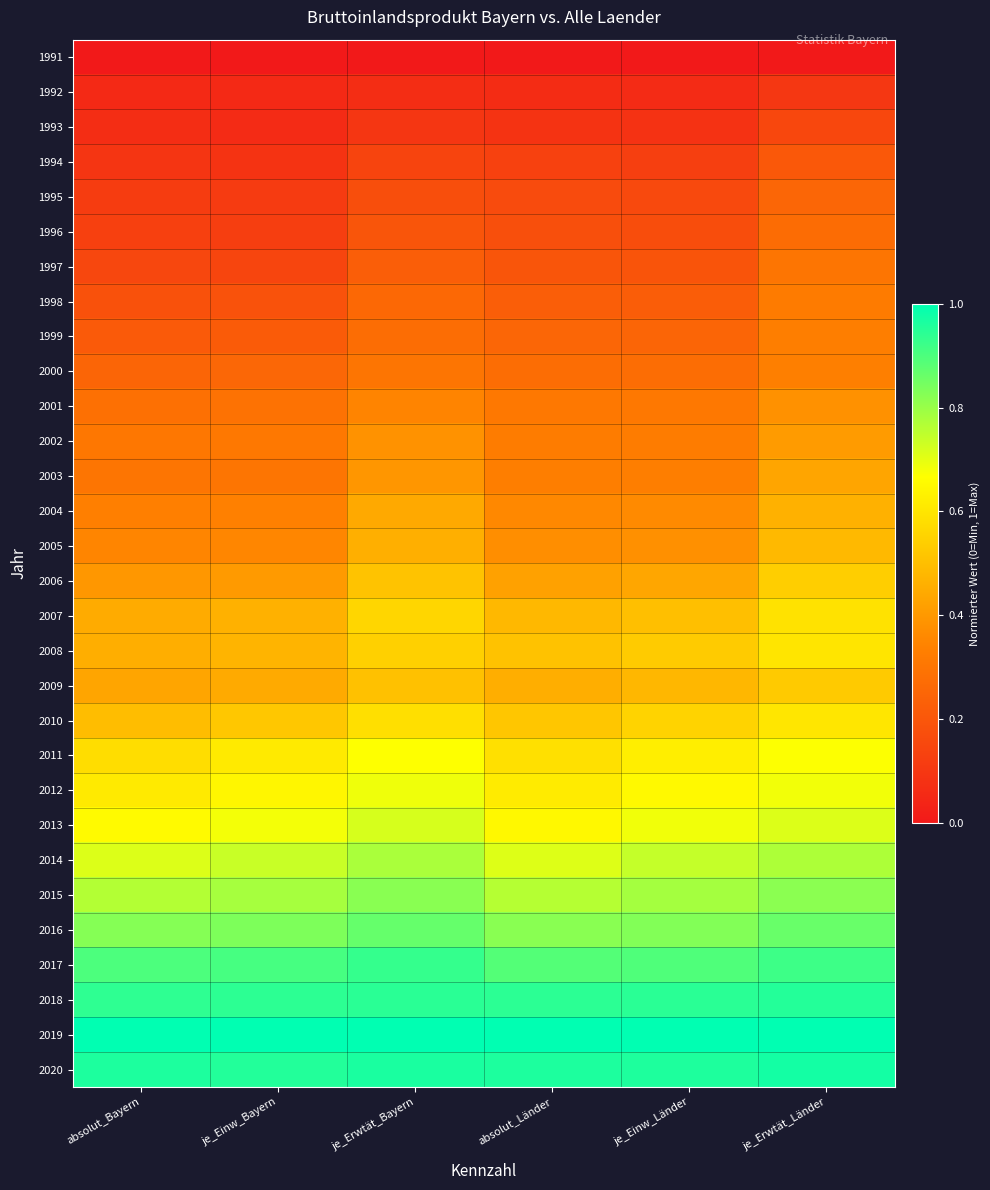

Reading left to right, what are all the values shown in this chart?

1991: absolut_Bayern=0.0	je_Einw_Bayern=0.0	je_Erwtät_Bayern=0.0	absolut_Länder=0.0	je_Einw_Länder=0.0	je_Erwtät_Länder=0.0
1992: absolut_Bayern=0.1	je_Einw_Bayern=0.1	je_Erwtät_Bayern=0.1	absolut_Länder=0.1	je_Einw_Länder=0.1	je_Erwtät_Länder=0.1
1993: absolut_Bayern=0.1	je_Einw_Bayern=0.1	je_Erwtät_Bayern=0.1	absolut_Länder=0.1	je_Einw_Länder=0.1	je_Erwtät_Länder=0.2
1994: absolut_Bayern=0.1	je_Einw_Bayern=0.1	je_Erwtät_Bayern=0.1	absolut_Länder=0.1	je_Einw_Länder=0.1	je_Erwtät_Länder=0.2
1995: absolut_Bayern=0.1	je_Einw_Bayern=0.1	je_Erwtät_Bayern=0.2	absolut_Länder=0.2	je_Einw_Länder=0.2	je_Erwtät_Länder=0.3
1996: absolut_Bayern=0.1	je_Einw_Bayern=0.1	je_Erwtät_Bayern=0.2	absolut_Länder=0.2	je_Einw_Länder=0.2	je_Erwtät_Länder=0.3
1997: absolut_Bayern=0.1	je_Einw_Bayern=0.1	je_Erwtät_Bayern=0.2	absolut_Länder=0.2	je_Einw_Länder=0.2	je_Erwtät_Länder=0.3
1998: absolut_Bayern=0.2	je_Einw_Bayern=0.2	je_Erwtät_Bayern=0.3	absolut_Länder=0.2	je_Einw_Länder=0.2	je_Erwtät_Länder=0.3
1999: absolut_Bayern=0.2	je_Einw_Bayern=0.2	je_Erwtät_Bayern=0.3	absolut_Länder=0.3	je_Einw_Länder=0.2	je_Erwtät_Länder=0.3
2000: absolut_Bayern=0.2	je_Einw_Bayern=0.3	je_Erwtät_Bayern=0.3	absolut_Länder=0.3	je_Einw_Länder=0.3	je_Erwtät_Länder=0.3
2001: absolut_Bayern=0.3	je_Einw_Bayern=0.3	je_Erwtät_Bayern=0.3	absolut_Länder=0.3	je_Einw_Länder=0.3	je_Erwtät_Länder=0.4
2002: absolut_Bayern=0.3	je_Einw_Bayern=0.3	je_Erwtät_Bayern=0.4	absolut_Länder=0.3	je_Einw_Länder=0.3	je_Erwtät_Länder=0.4
2003: absolut_Bayern=0.3	je_Einw_Bayern=0.3	je_Erwtät_Bayern=0.4	absolut_Länder=0.3	je_Einw_Länder=0.3	je_Erwtät_Länder=0.4
2004: absolut_Bayern=0.3	je_Einw_Bayern=0.3	je_Erwtät_Bayern=0.4	absolut_Länder=0.4	je_Einw_Länder=0.4	je_Erwtät_Länder=0.5
2005: absolut_Bayern=0.3	je_Einw_Bayern=0.4	je_Erwtät_Bayern=0.5	absolut_Länder=0.4	je_Einw_Länder=0.4	je_Erwtät_Länder=0.5
2006: absolut_Bayern=0.4	je_Einw_Bayern=0.4	je_Erwtät_Bayern=0.5	absolut_Länder=0.4	je_Einw_Länder=0.4	je_Erwtät_Länder=0.5
2007: absolut_Bayern=0.4	je_Einw_Bayern=0.5	je_Erwtät_Bayern=0.6	absolut_Länder=0.5	je_Einw_Länder=0.5	je_Erwtät_Länder=0.6
2008: absolut_Bayern=0.5	je_Einw_Bayern=0.5	je_Erwtät_Bayern=0.5	absolut_Länder=0.5	je_Einw_Länder=0.5	je_Erwtät_Länder=0.6
2009: absolut_Bayern=0.4	je_Einw_Bayern=0.4	je_Erwtät_Bayern=0.5	absolut_Länder=0.5	je_Einw_Länder=0.5	je_Erwtät_Länder=0.5
2010: absolut_Bayern=0.5	je_Einw_Bayern=0.5	je_Erwtät_Bayern=0.6	absolut_Länder=0.5	je_Einw_Länder=0.6	je_Erwtät_Länder=0.6
2011: absolut_Bayern=0.6	je_Einw_Bayern=0.6	je_Erwtät_Bayern=0.7	absolut_Länder=0.6	je_Einw_Länder=0.6	je_Erwtät_Länder=0.7
2012: absolut_Bayern=0.6	je_Einw_Bayern=0.6	je_Erwtät_Bayern=0.7	absolut_Länder=0.6	je_Einw_Länder=0.7	je_Erwtät_Länder=0.7
2013: absolut_Bayern=0.7	je_Einw_Bayern=0.7	je_Erwtät_Bayern=0.7	absolut_Länder=0.6	je_Einw_Länder=0.7	je_Erwtät_Länder=0.7
2014: absolut_Bayern=0.7	je_Einw_Bayern=0.7	je_Erwtät_Bayern=0.8	absolut_Länder=0.7	je_Einw_Länder=0.7	je_Erwtät_Länder=0.8
2015: absolut_Bayern=0.8	je_Einw_Bayern=0.8	je_Erwtät_Bayern=0.8	absolut_Länder=0.8	je_Einw_Länder=0.8	je_Erwtät_Länder=0.8
2016: absolut_Bayern=0.8	je_Einw_Bayern=0.8	je_Erwtät_Bayern=0.9	absolut_Länder=0.8	je_Einw_Länder=0.8	je_Erwtät_Länder=0.9
2017: absolut_Bayern=0.9	je_Einw_Bayern=0.9	je_Erwtät_Bayern=0.9	absolut_Länder=0.9	je_Einw_Länder=0.9	je_Erwtät_Länder=0.9
2018: absolut_Bayern=0.9	je_Einw_Bayern=0.9	je_Erwtät_Bayern=0.9	absolut_Länder=0.9	je_Einw_Länder=0.9	je_Erwtät_Länder=1.0
2019: absolut_Bayern=1.0	je_Einw_Bayern=1.0	je_Erwtät_Bayern=1.0	absolut_Länder=1.0	je_Einw_Länder=1.0	je_Erwtät_Länder=1.0
2020: absolut_Bayern=1.0	je_Einw_Bayern=1.0	je_Erwtät_Bayern=1.0	absolut_Länder=1.0	je_Einw_Länder=1.0	je_Erwtät_Länder=1.0